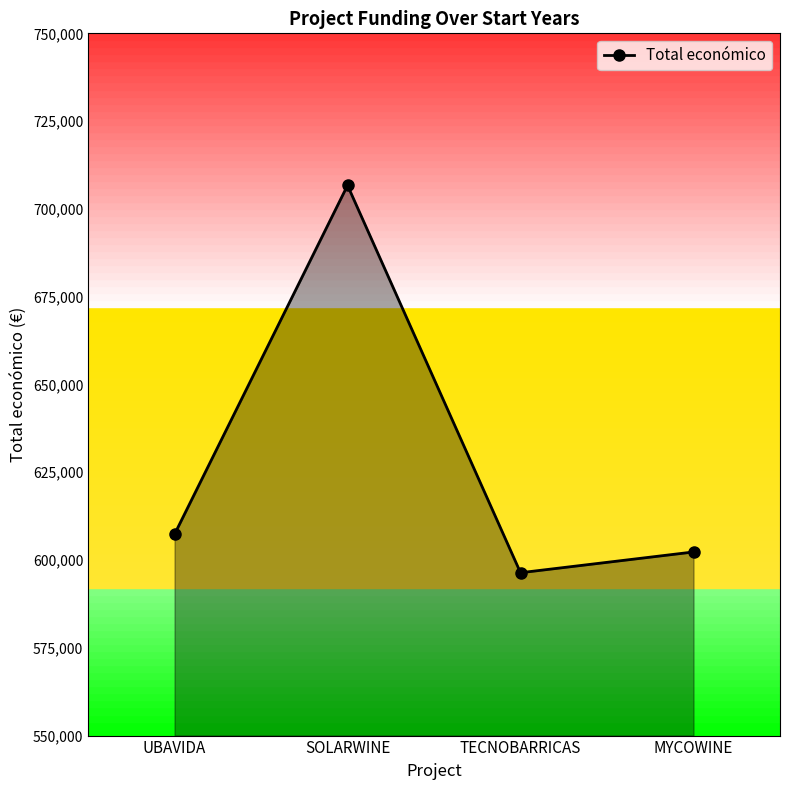

What is the label of the 2nd point from the left?

SOLARWINE